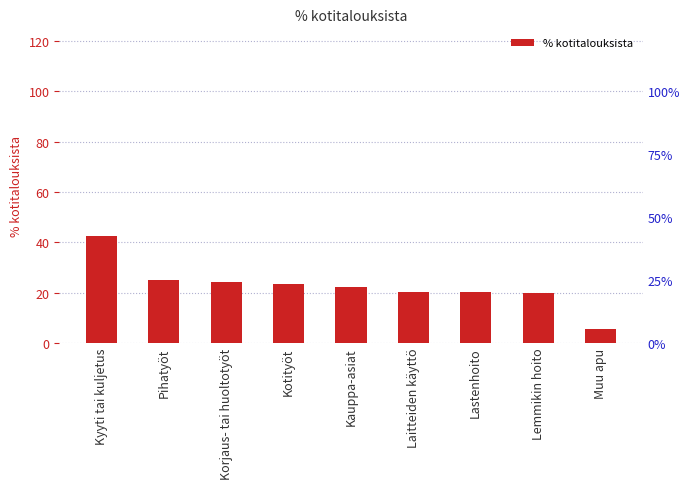

What is the label of the 1st bar from the left?

Kyyti tai kuljetus